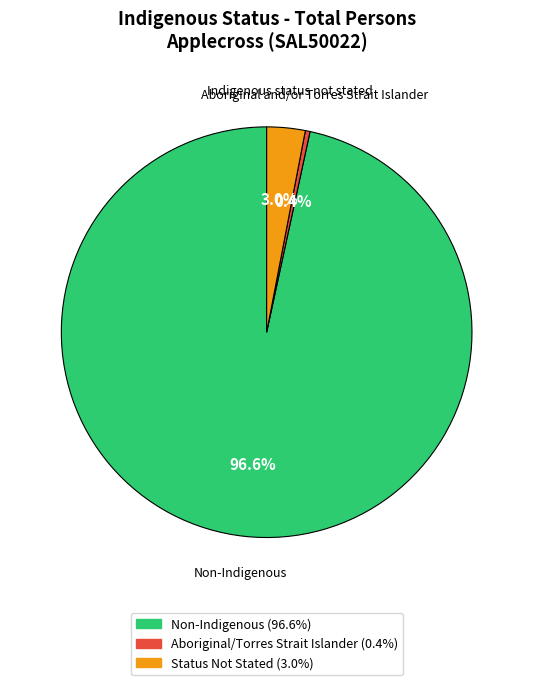

Which slice is the smallest?

Aboriginal and/or Torres Strait Islander